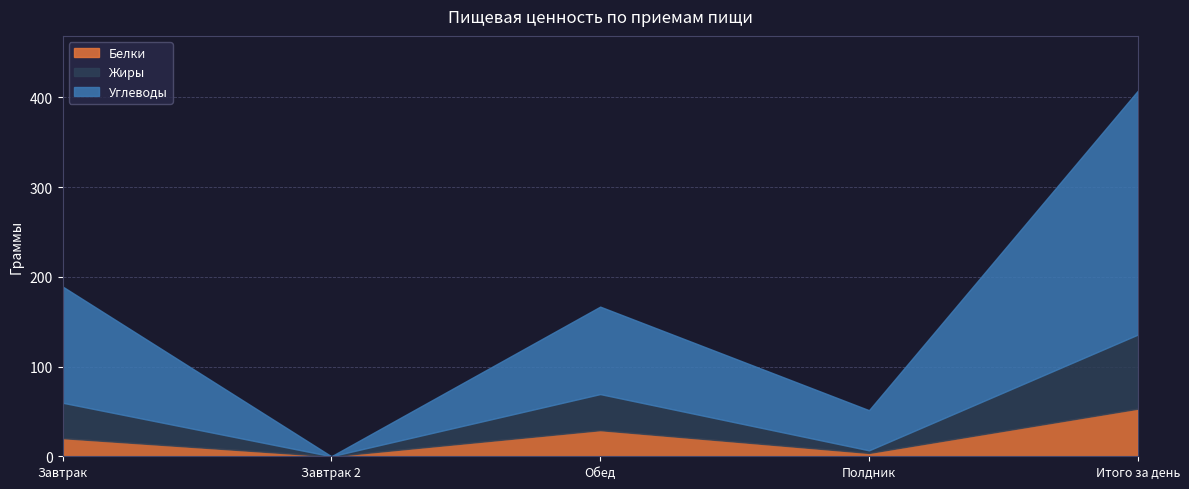

Is it true that Углеводы equals 159.5 at Обед?

False